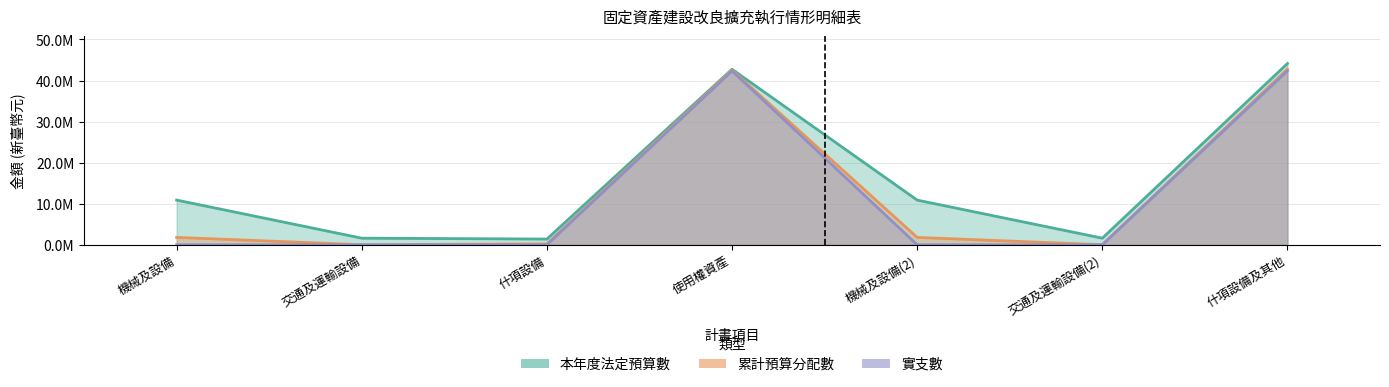

What is the difference between the maximum and minimum values in the 本年度法定預算數 series?

42744000